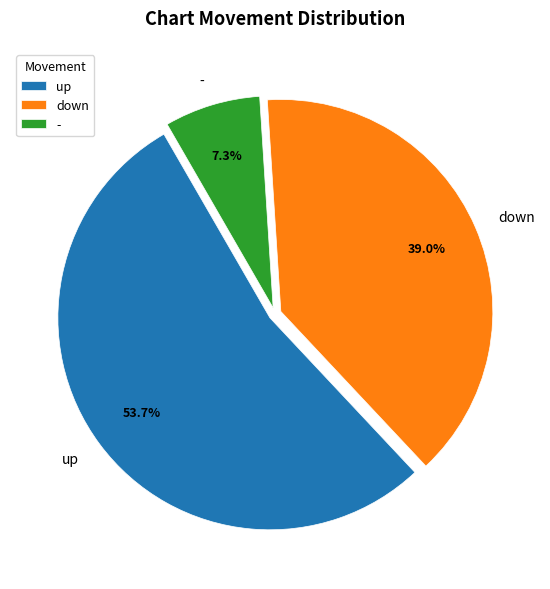

What portion of the pie excludes down?

61.0%